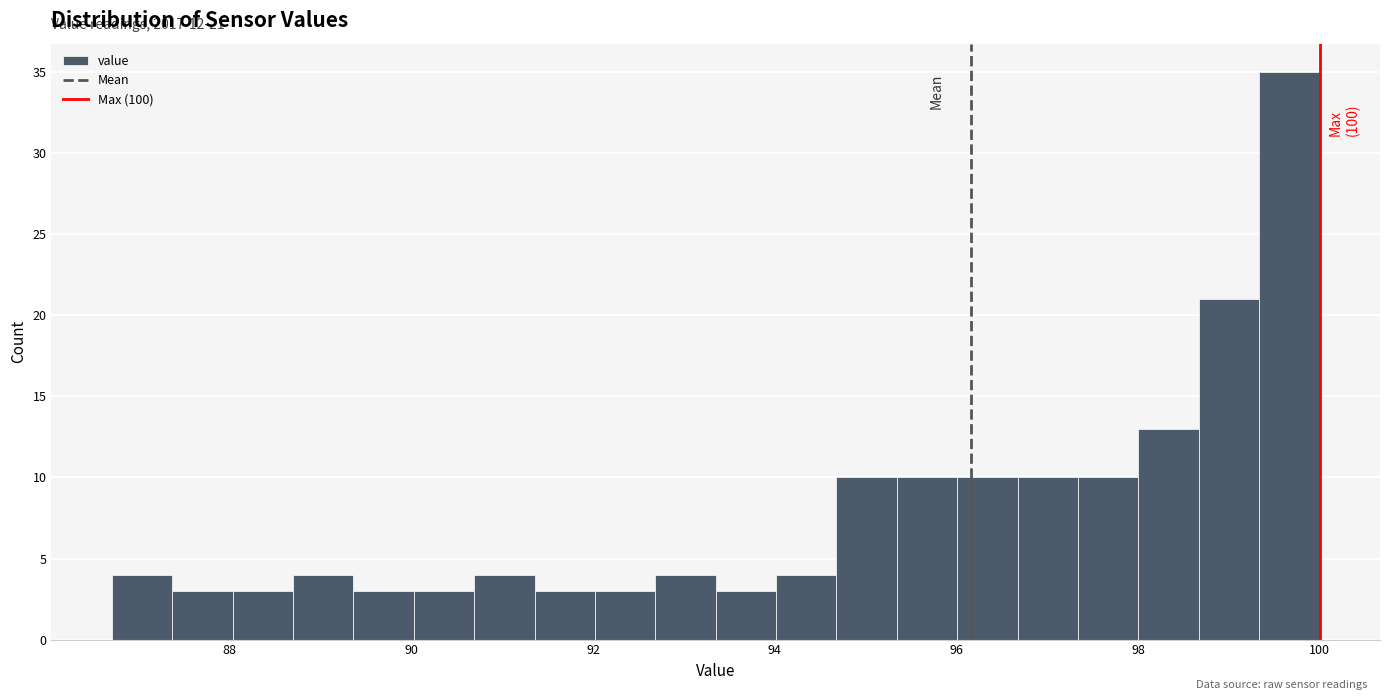

Around what value on the x-axis is the tallest bar? Give the approximate position of its centre, as read against the axis.

99.6